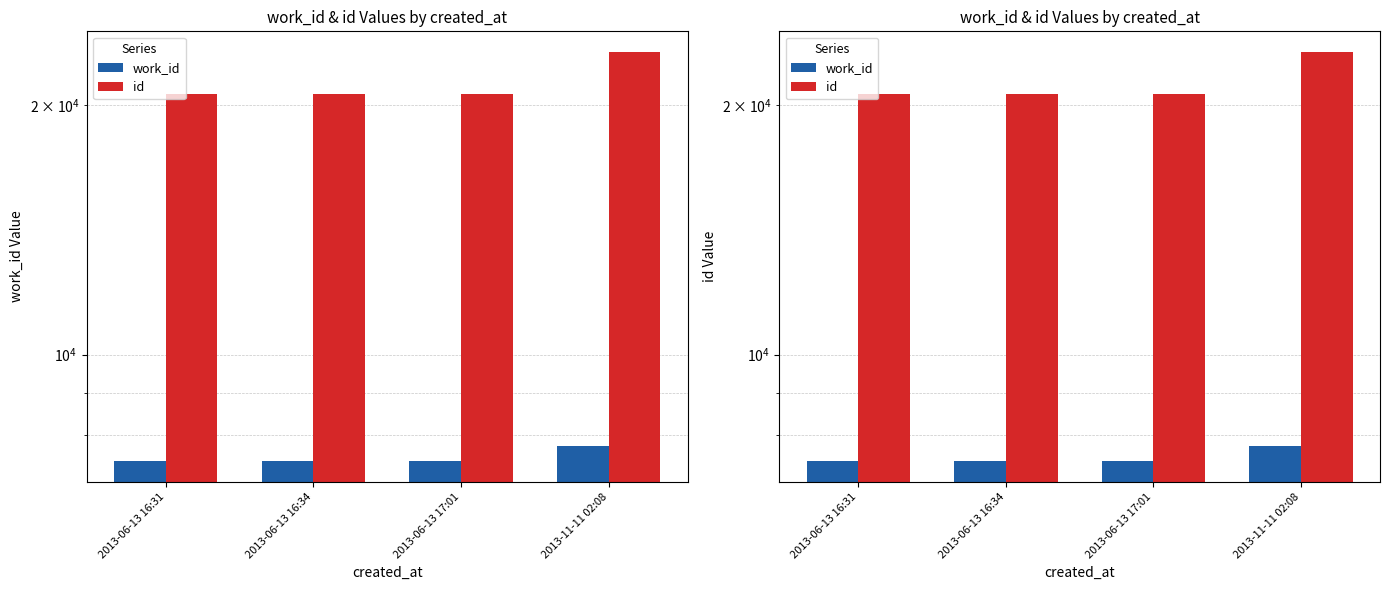

What is the difference between the highest and lowest values at 2013-06-13 17:01?

13191